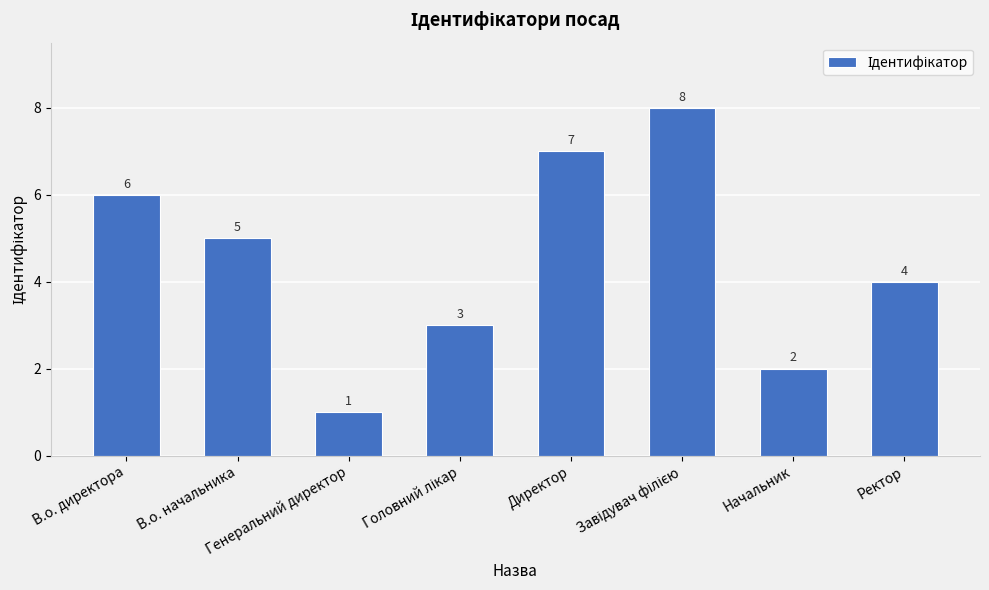

Which label corresponds to the smallest value in the chart?

Генеральний директор